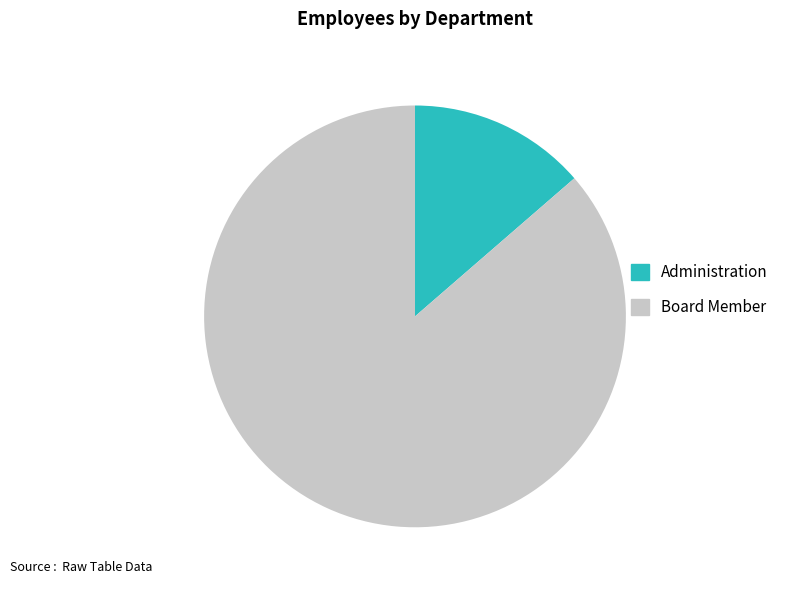

Approximately how many times larger is the value at Board Member compared to Administration?

6.3